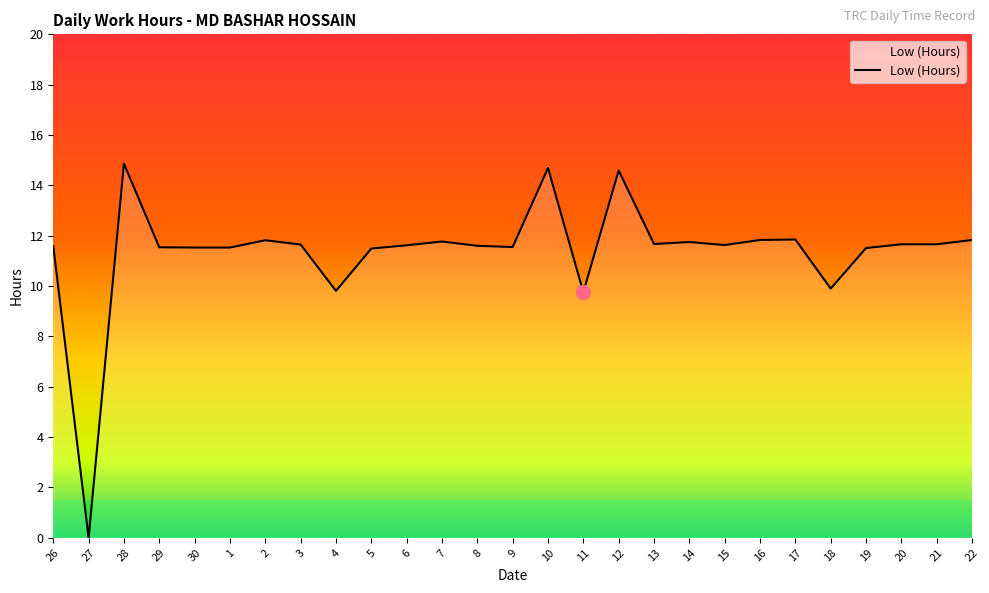

True or false: the data shows 6.6 at 4.

False